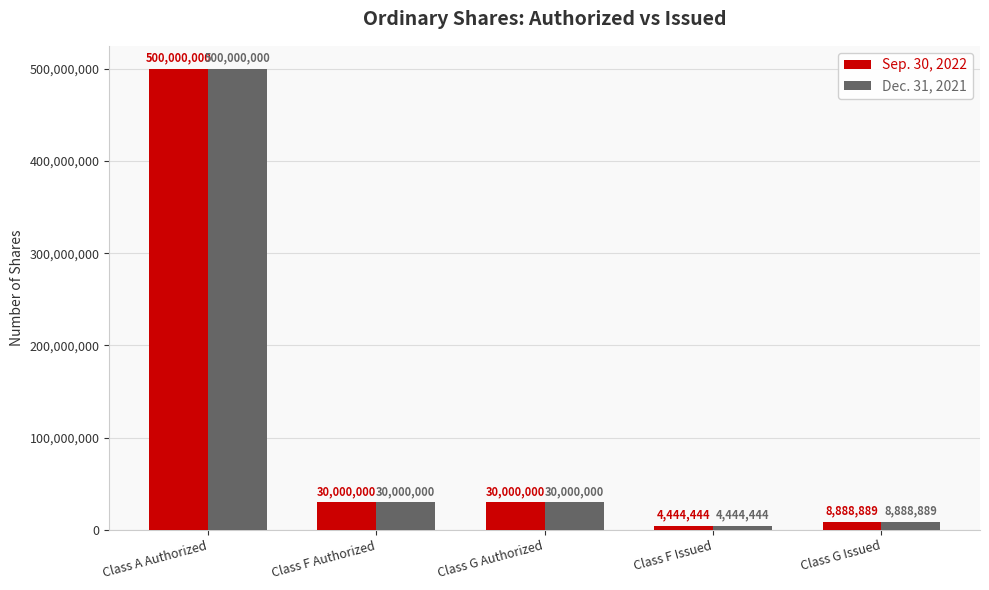

Does the chart contain any negative values?

No